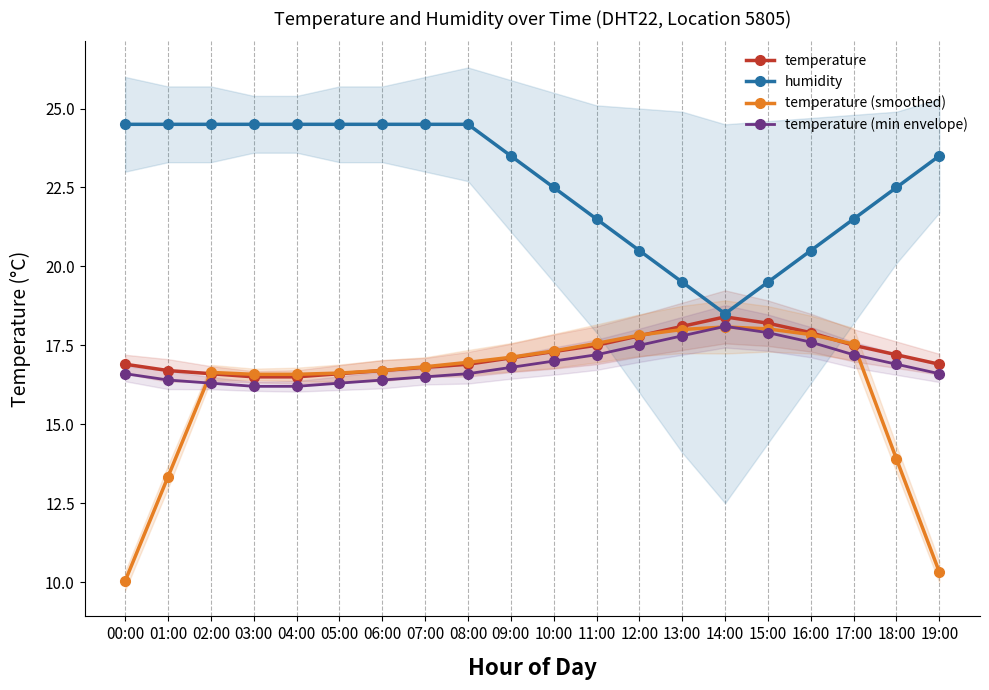

Where is temperature (min envelope) nearest to the value 17?

10:00